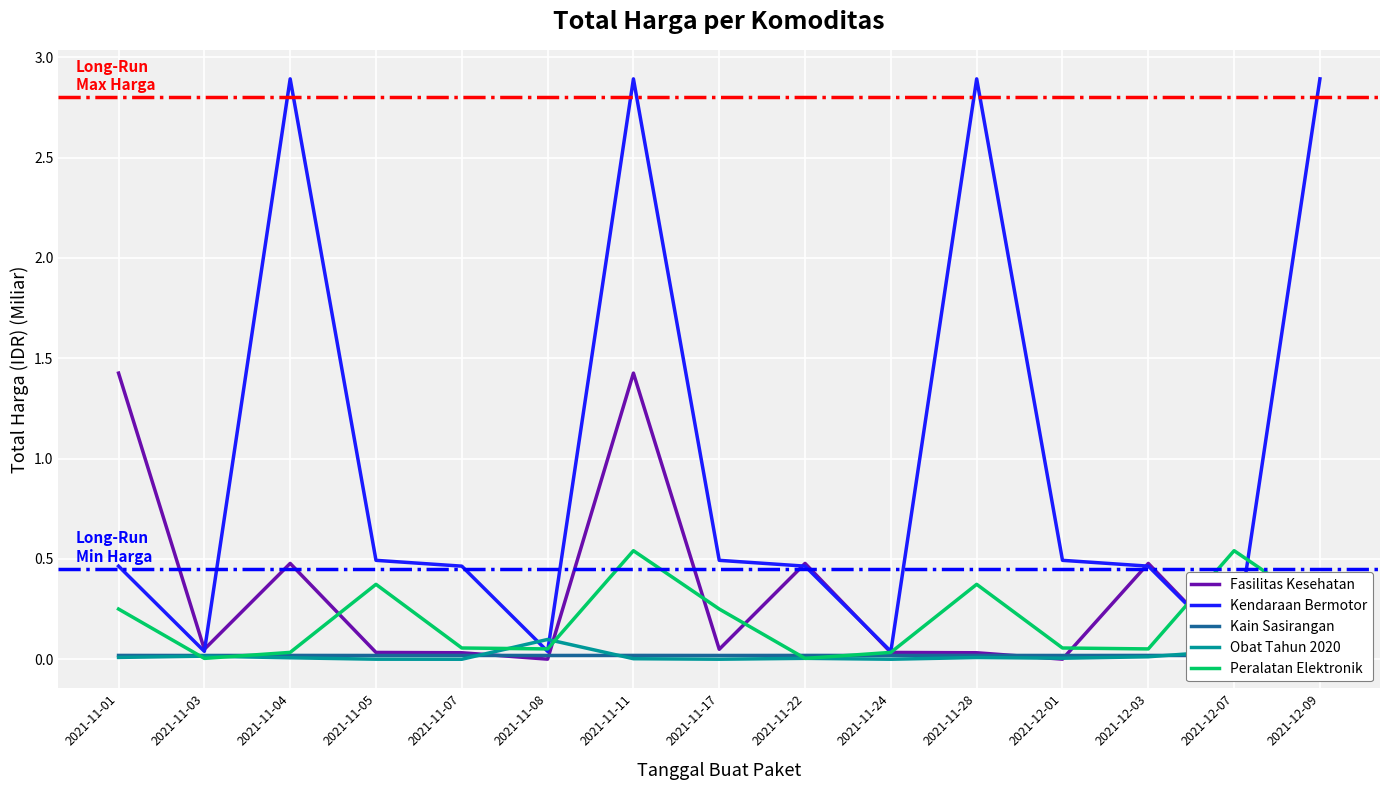

After their last crossing, which series has the higher values: Fasilitas Kesehatan or Obat Tahun 2020?

Fasilitas Kesehatan